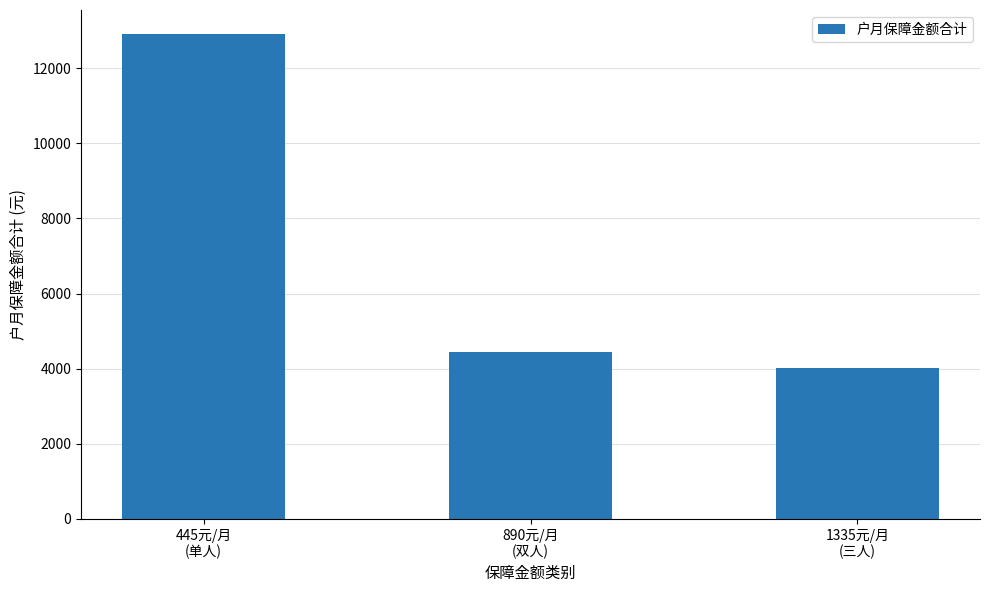

Are the bars grouped side by side (vs. stacked)?

No